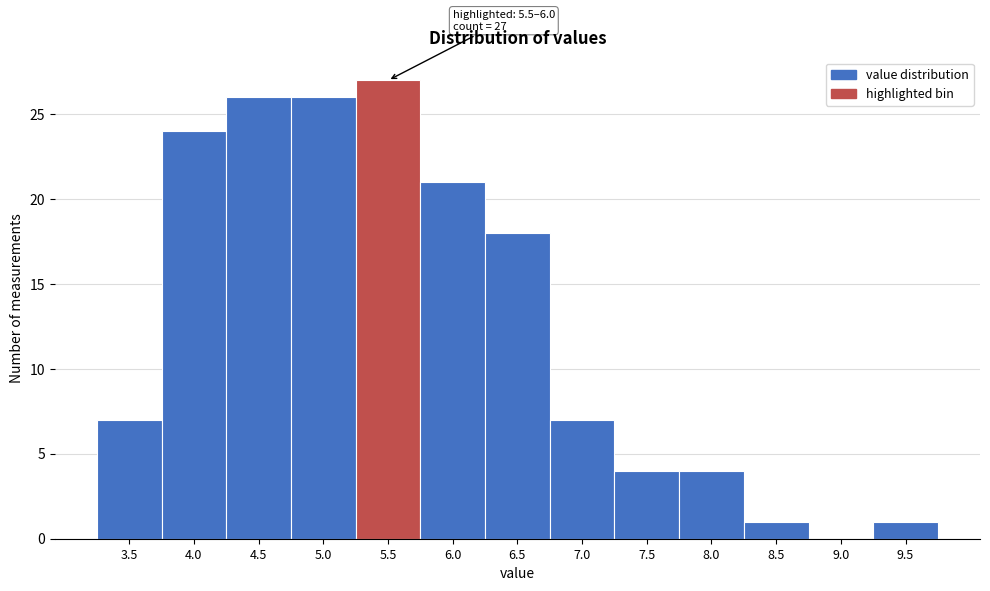

Reading left to right, list all the values displayed in this chart.

3.5=7	4.0=24	4.5=26	5.0=26	5.5=27	6.0=21	6.5=18	7.0=7	7.5=4	8.0=4	8.5=1	9.0=0	9.5=1